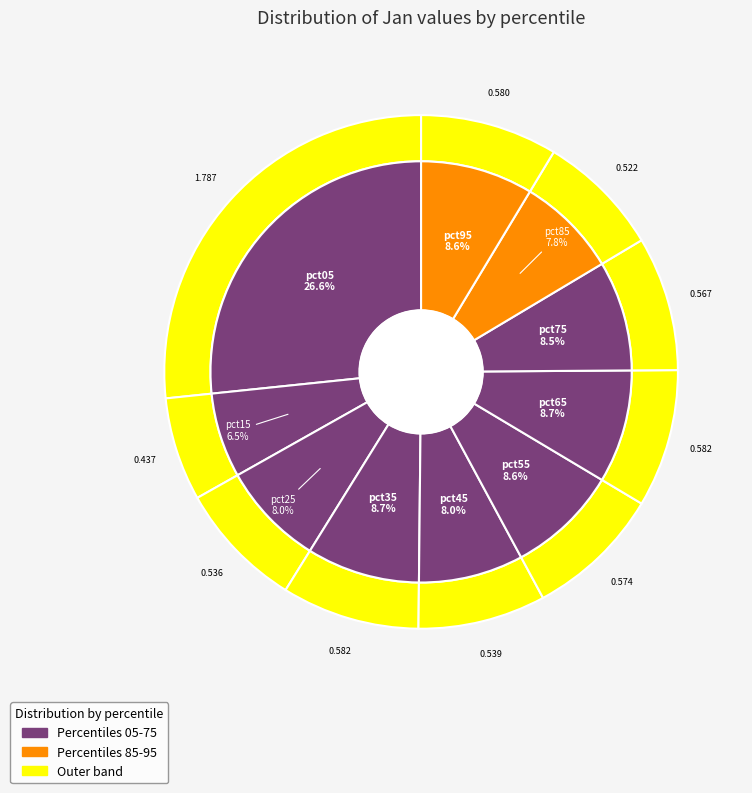

What is the total percentage of pct35 and pct05?

35.3%